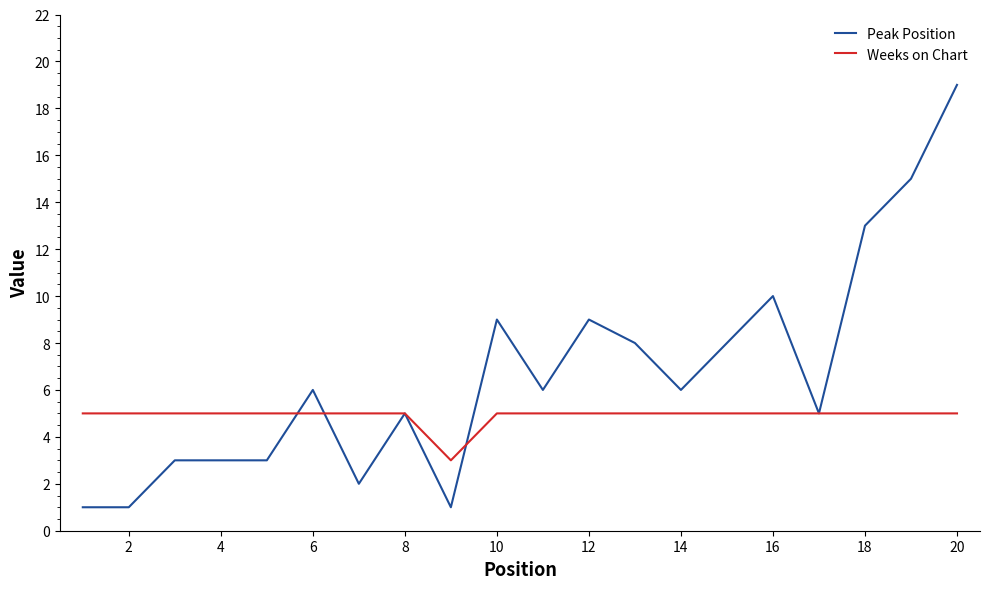

What is the highest value of the Peak Position series?

19